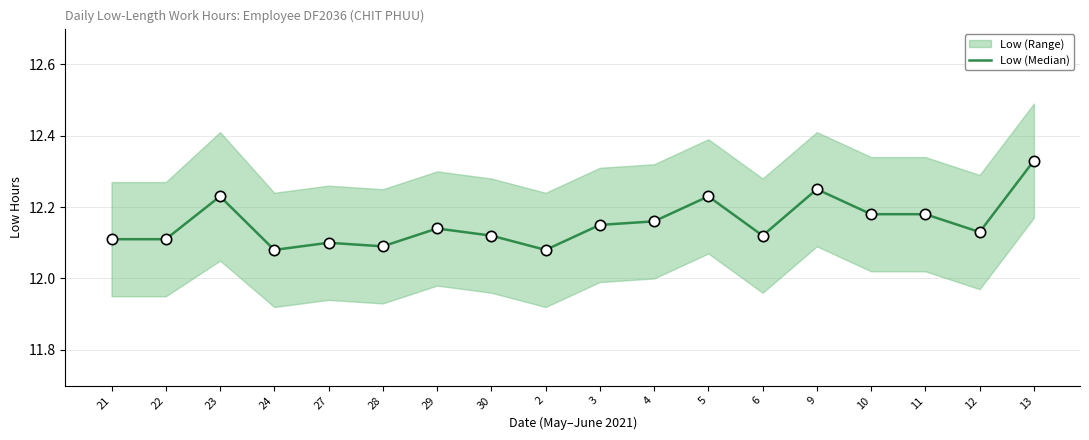

Which has a higher value, 22 or 9?

9